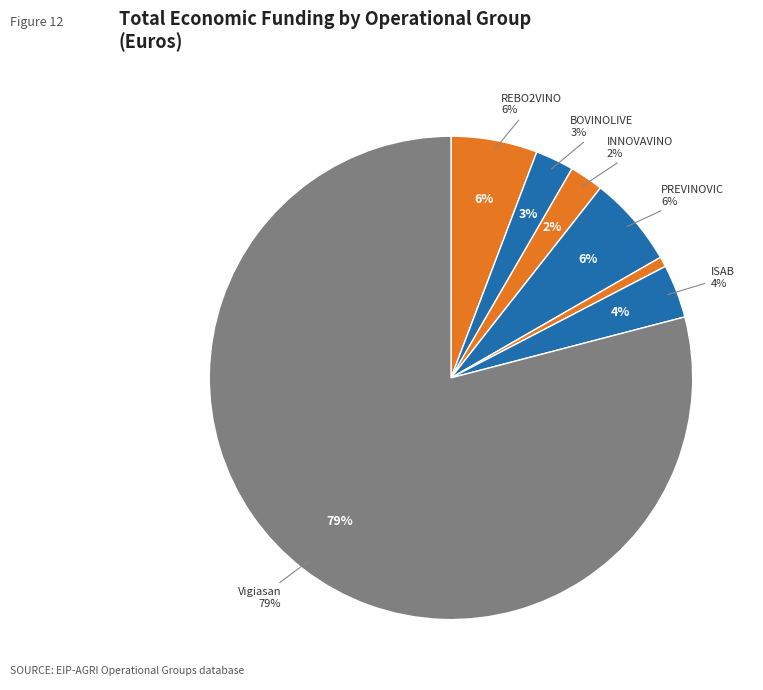

Is it true that INNOVAVINO is 2% of the pie?

True